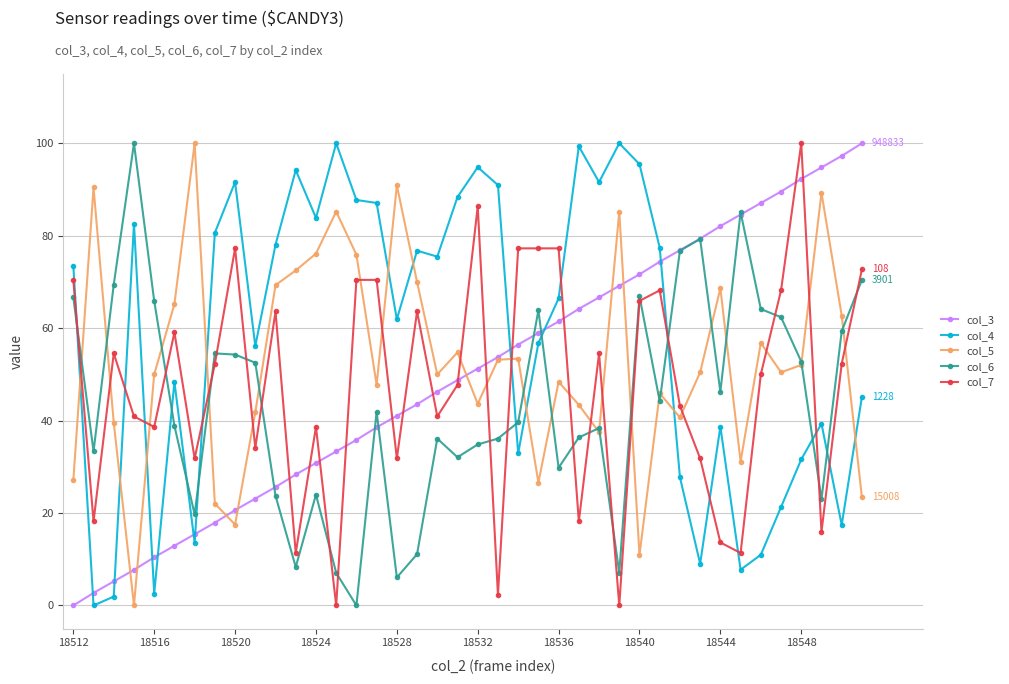

True or false: col_6 and col_4 cross at least once.

True